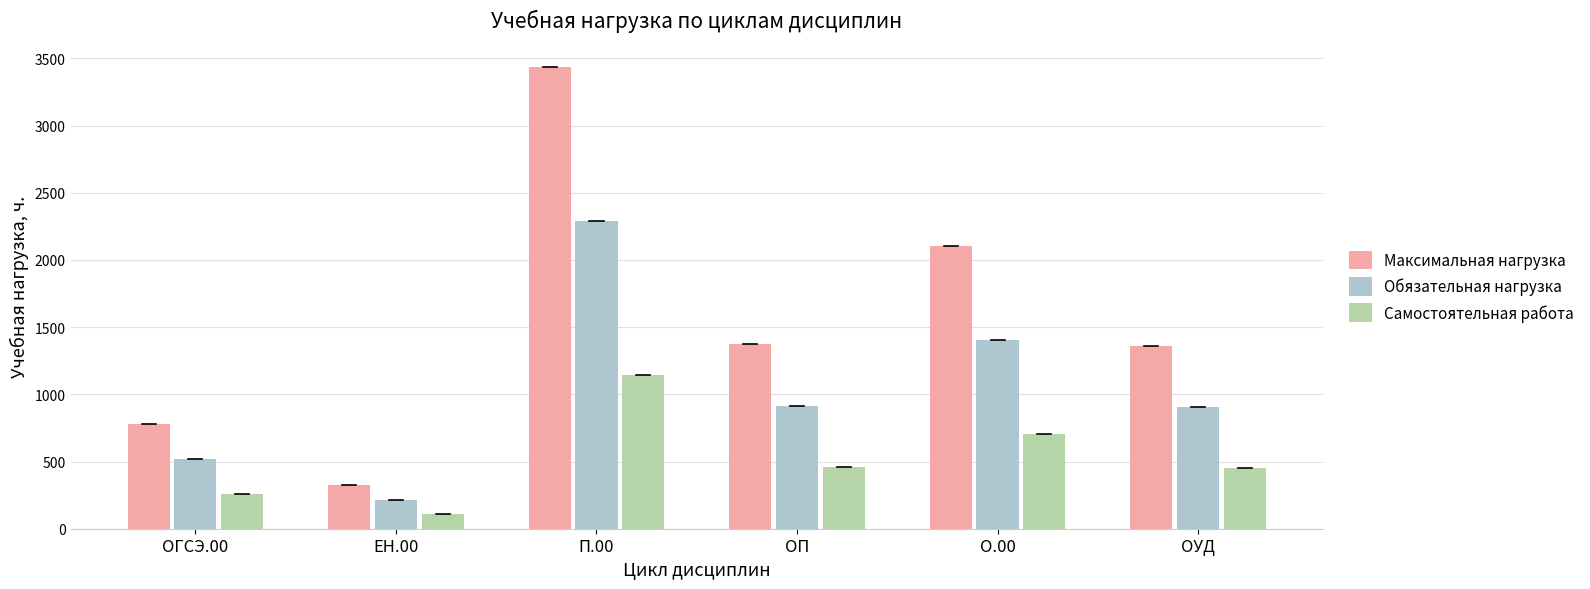

What is the difference between the second highest and second lowest values in the Самостоятельная работа series?

443